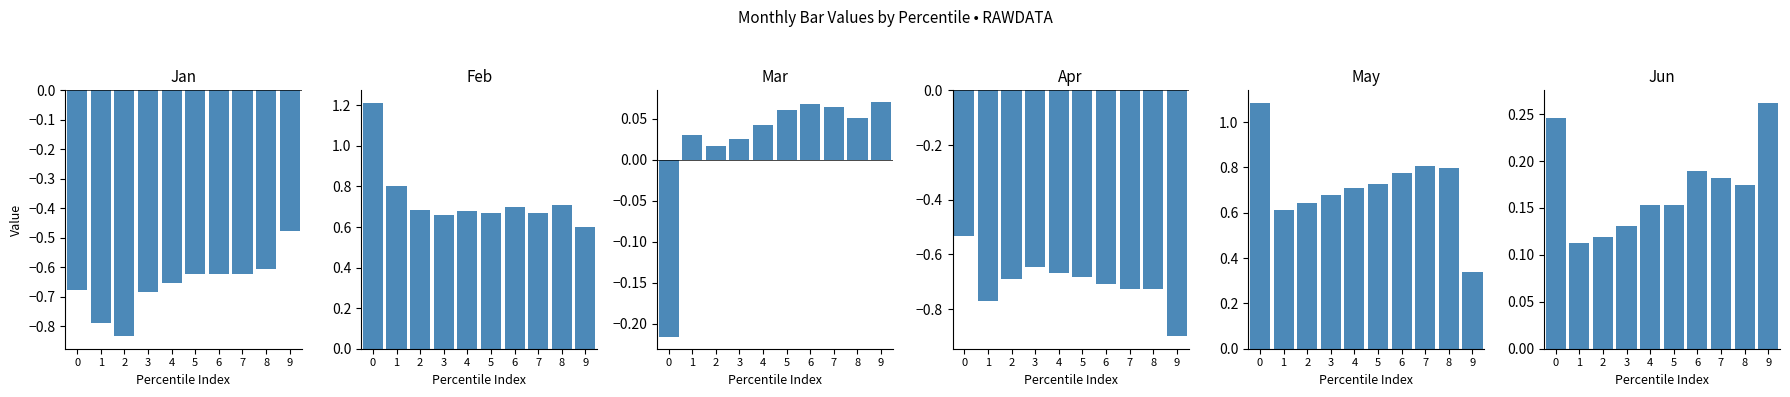

Reading left to right, list all the values displayed in this chart.

Jan: 0=-0.7	1=-0.8	2=-0.8	3=-0.7	4=-0.7	5=-0.6	6=-0.6	7=-0.6	8=-0.6	9=-0.5
Feb: 0=1.2	1=0.8	2=0.7	3=0.7	4=0.7	5=0.7	6=0.7	7=0.7	8=0.7	9=0.6
Mar: 0=-0.2	1=0.0	2=0.0	3=0.0	4=0.0	5=0.1	6=0.1	7=0.1	8=0.1	9=0.1
Apr: 0=-0.5	1=-0.8	2=-0.7	3=-0.6	4=-0.7	5=-0.7	6=-0.7	7=-0.7	8=-0.7	9=-0.9
May: 0=1.1	1=0.6	2=0.6	3=0.7	4=0.7	5=0.7	6=0.8	7=0.8	8=0.8	9=0.3
Jun: 0=0.2	1=0.1	2=0.1	3=0.1	4=0.2	5=0.2	6=0.2	7=0.2	8=0.2	9=0.3